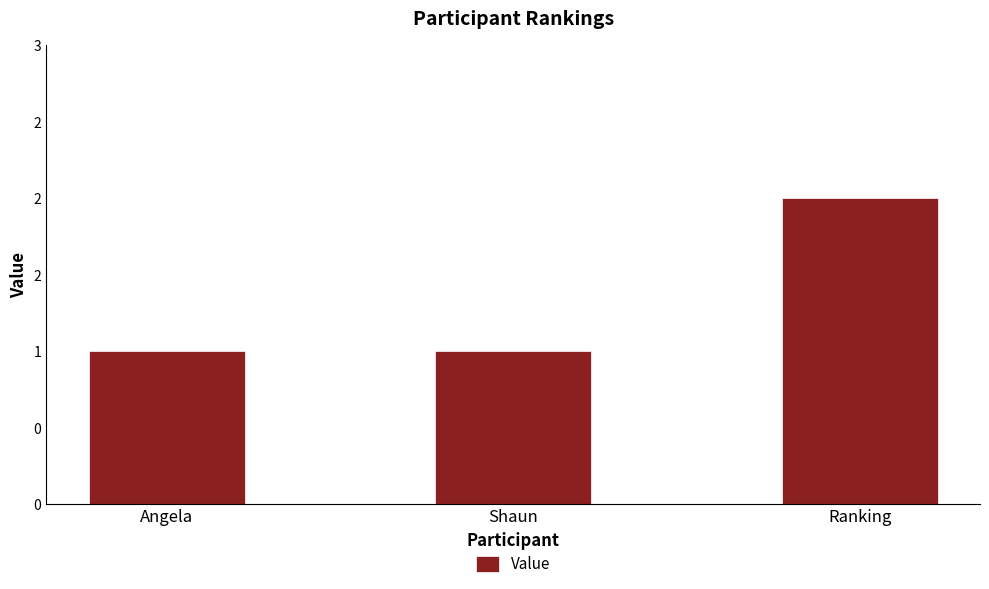

What is the maximum value shown in the chart?

2